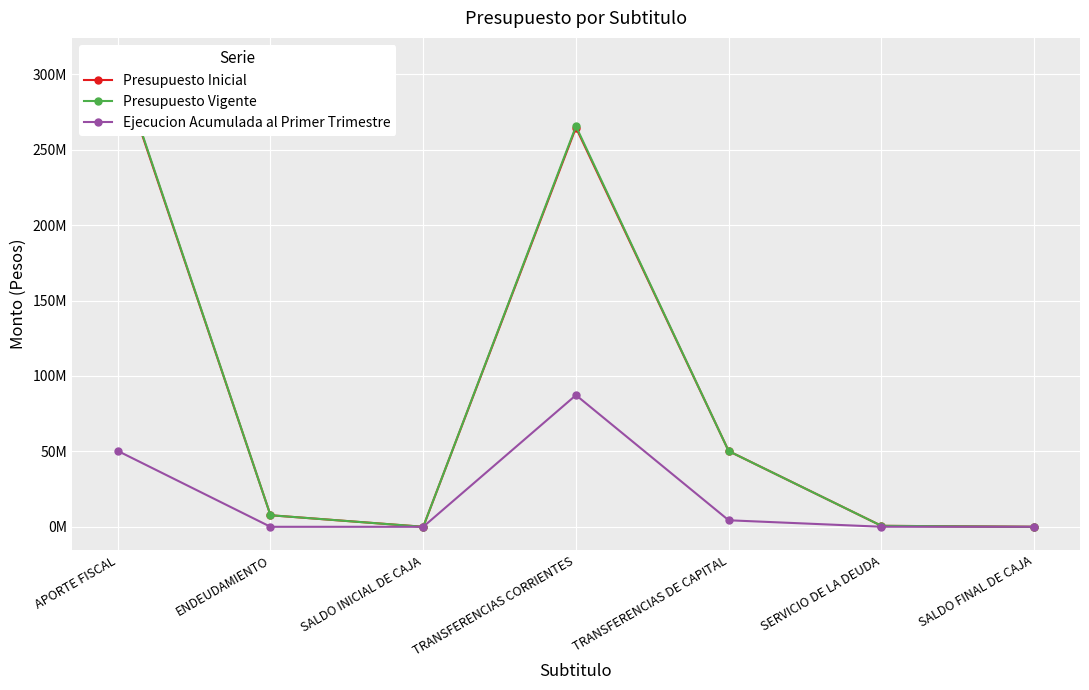

Between SALDO INICIAL DE CAJA and TRANSFERENCIAS CORRIENTES, which series saw the biggest shift?

Presupuesto Vigente